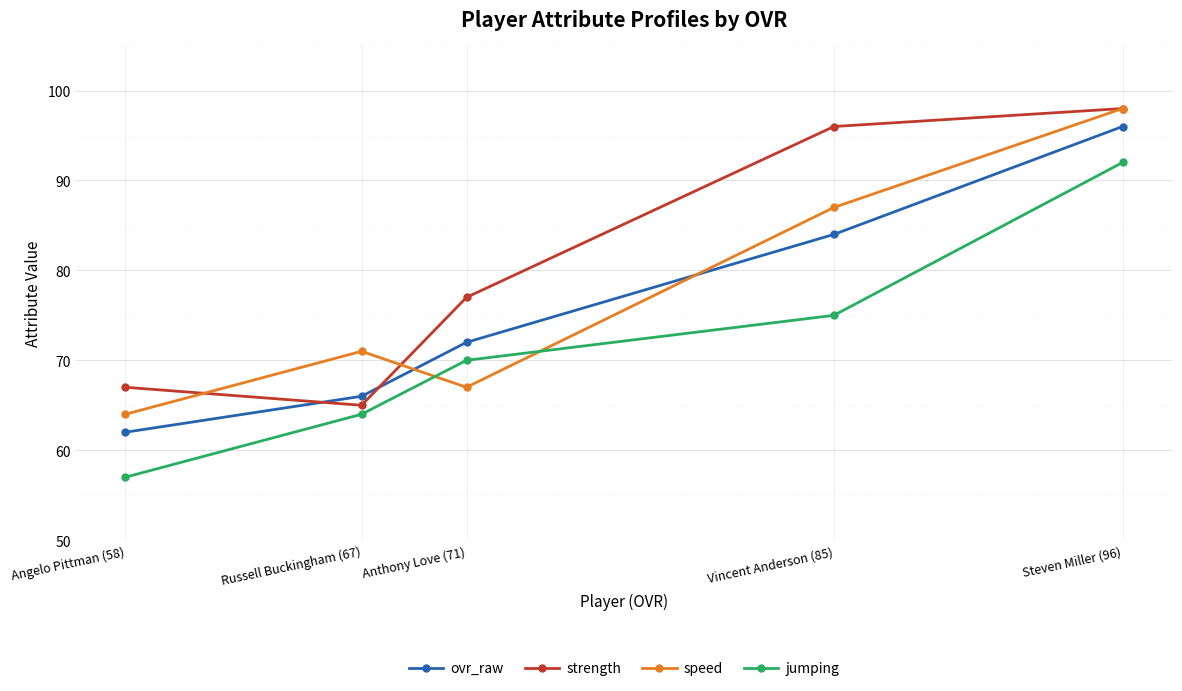

At which category is the sum across all series the highest?

Steven Miller (96)